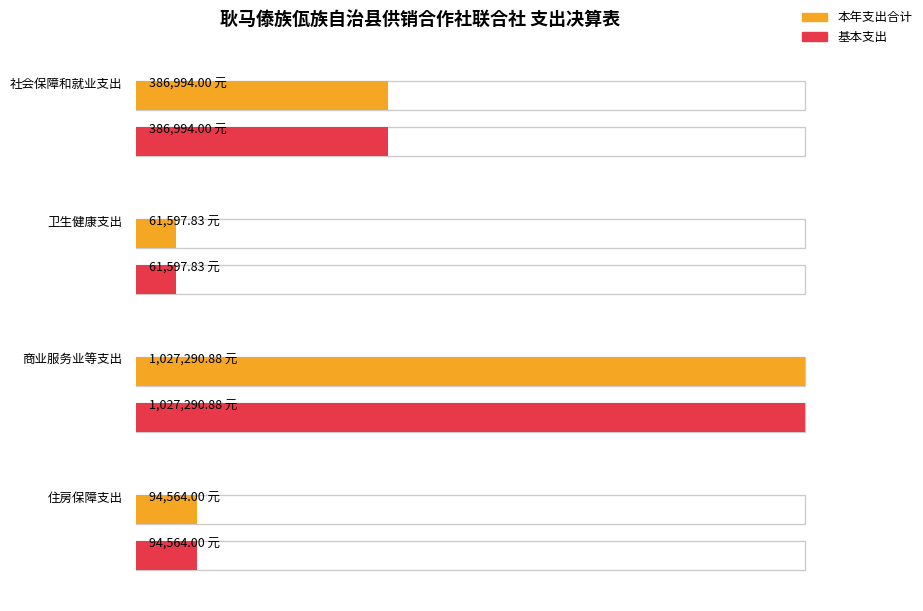

What is the value of the 基本支出 bar at the 4th from the left?

94564.0